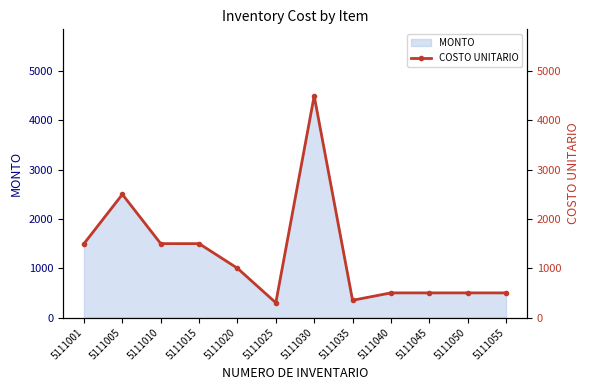

Which has a higher value, 5111035 or 5111050?

5111050